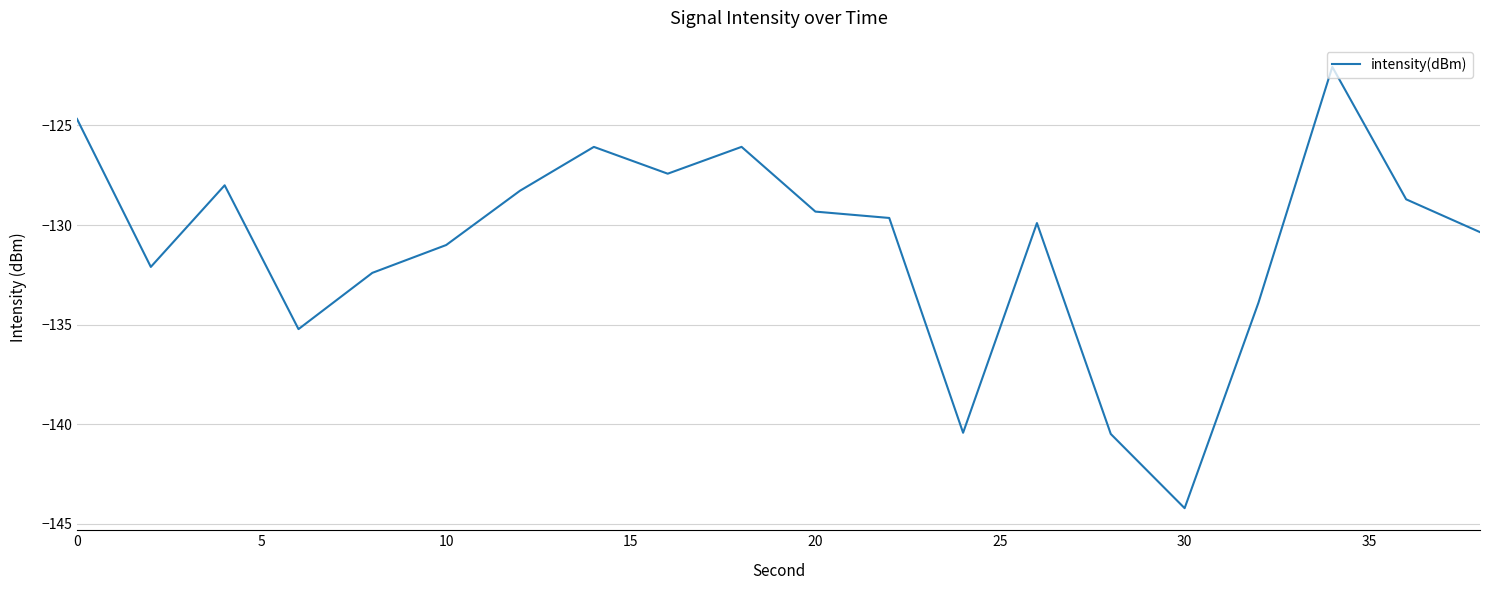

What is the difference between the maximum and minimum values?

22.2